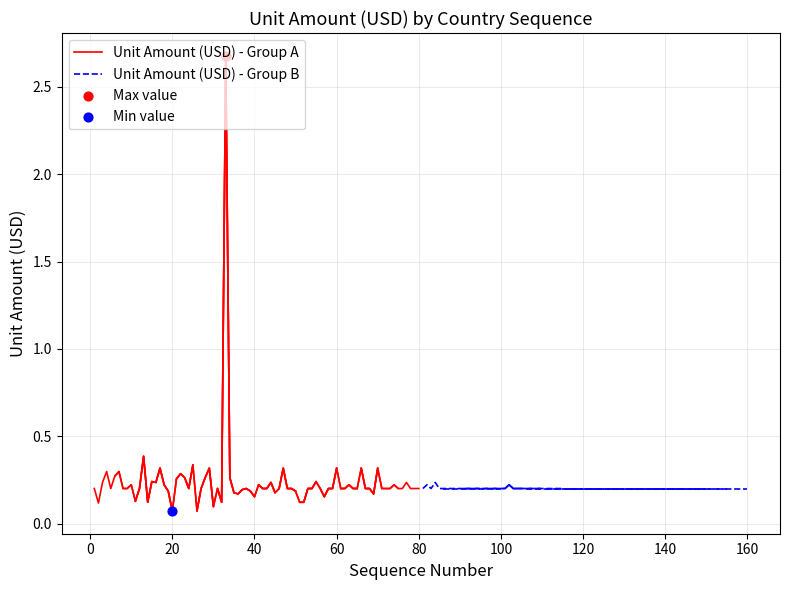

Which series has the widest spread of Y values?

Unit Amount (USD) - Group A